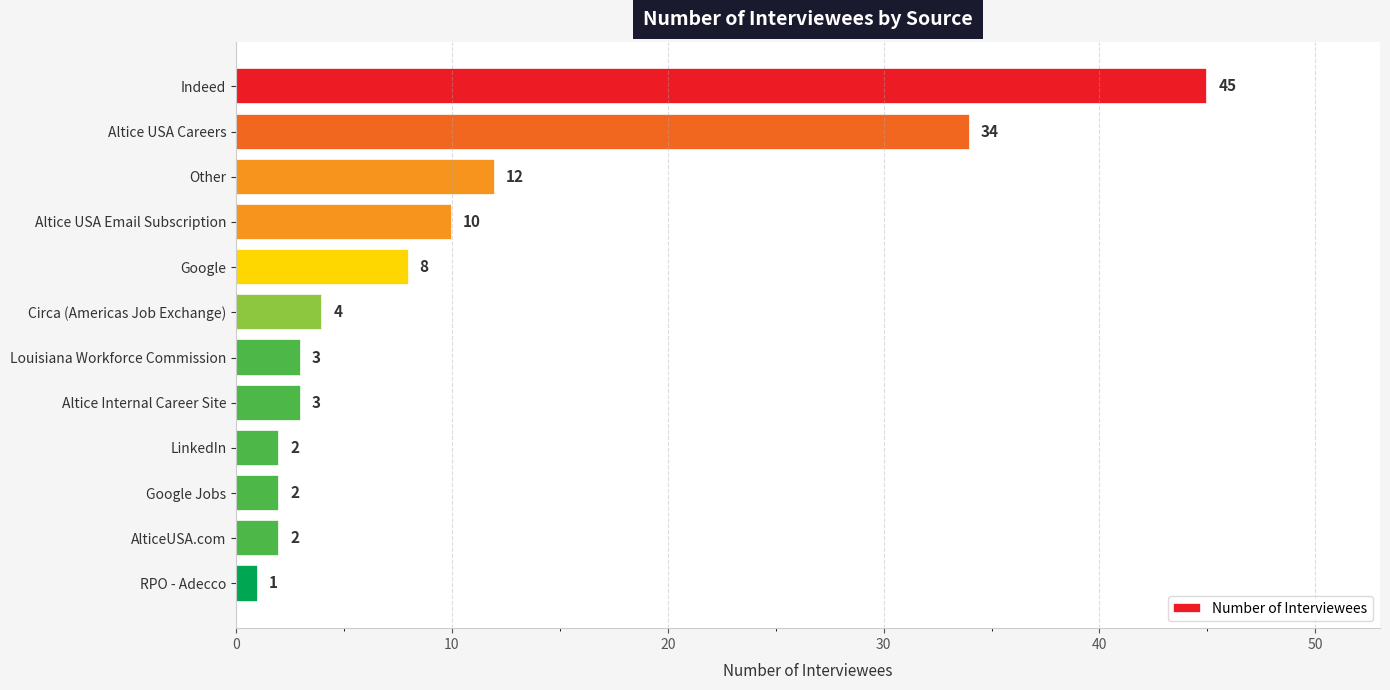

What is the smallest value displayed?

1